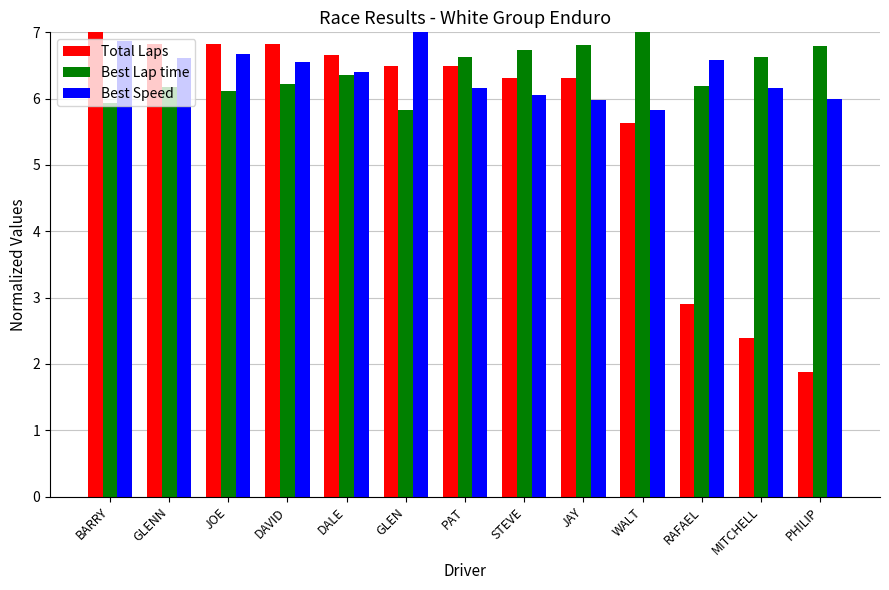

Which category has the lowest value in the Best Speed series?

WALT